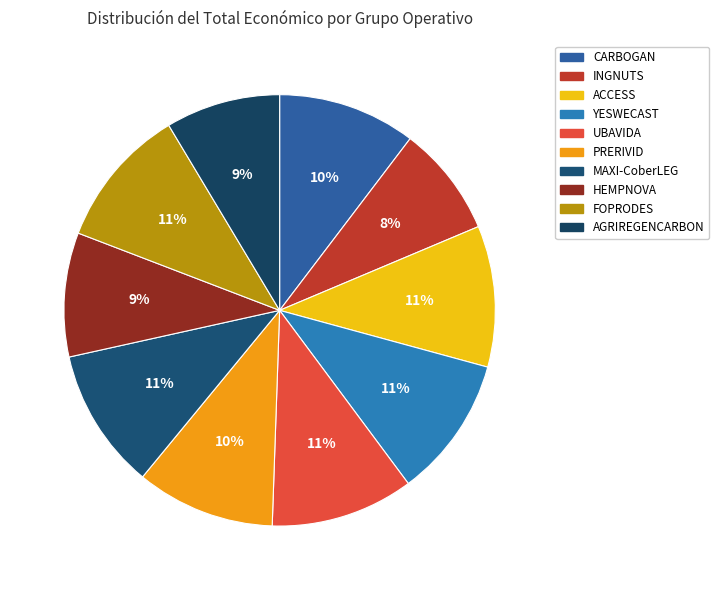

Rank the categories by value from lowest to highest.

INGNUTS, AGRIREGENCARBON, HEMPNOVA, CARBOGAN, PRERIVID, MAXI-CoberLEG, FOPRODES, ACCESS, YESWECAST, UBAVIDA